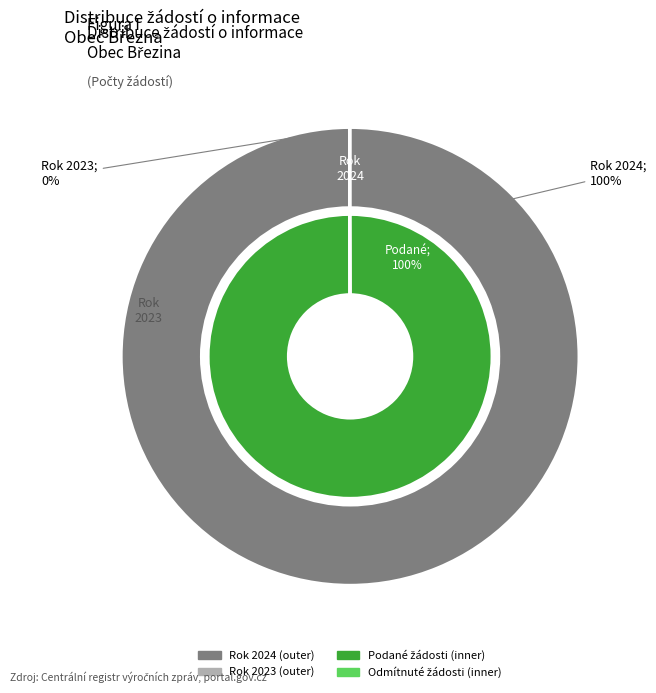

Between 2024 (rok 2024) and 2023 (rok 2023), which series saw the biggest shift?

Počet podaných žádostí o informace